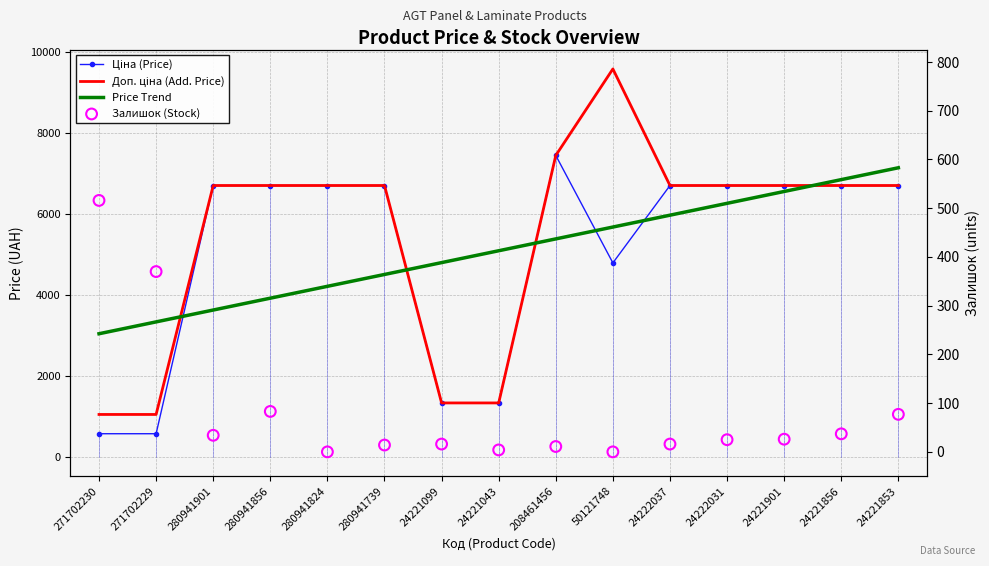

Which series has the largest total across all categories?

Доп. ціна (Add. Price)